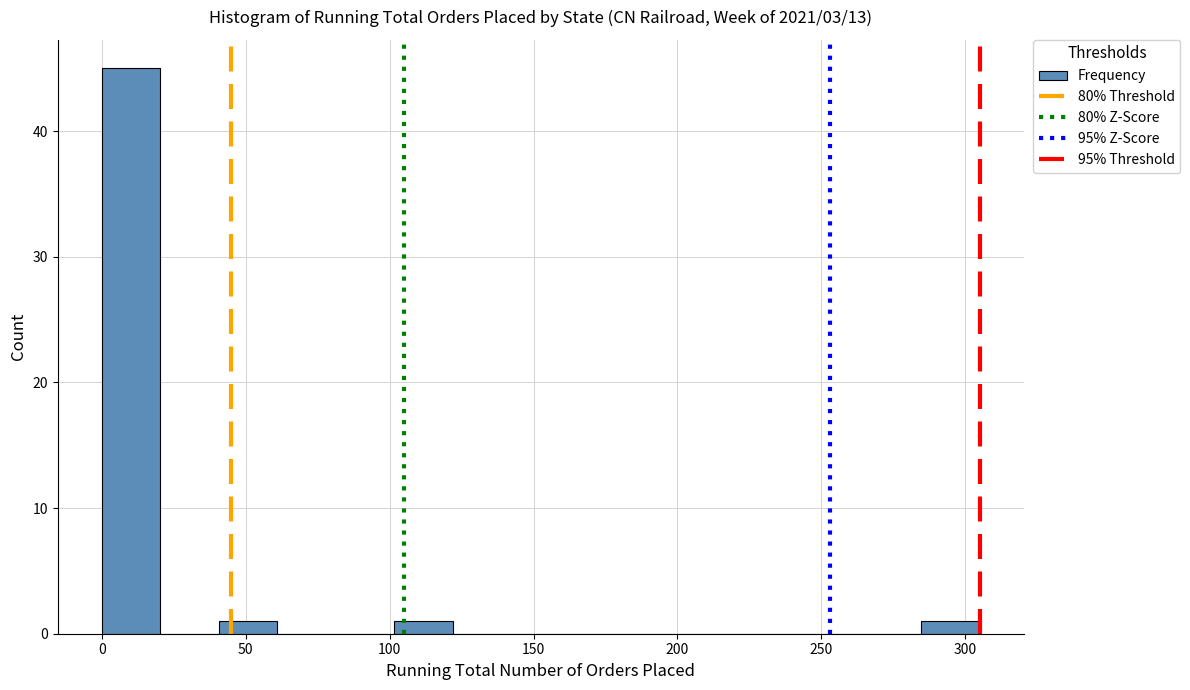

Which range on the x-axis has the tallest bar?

0 to 20